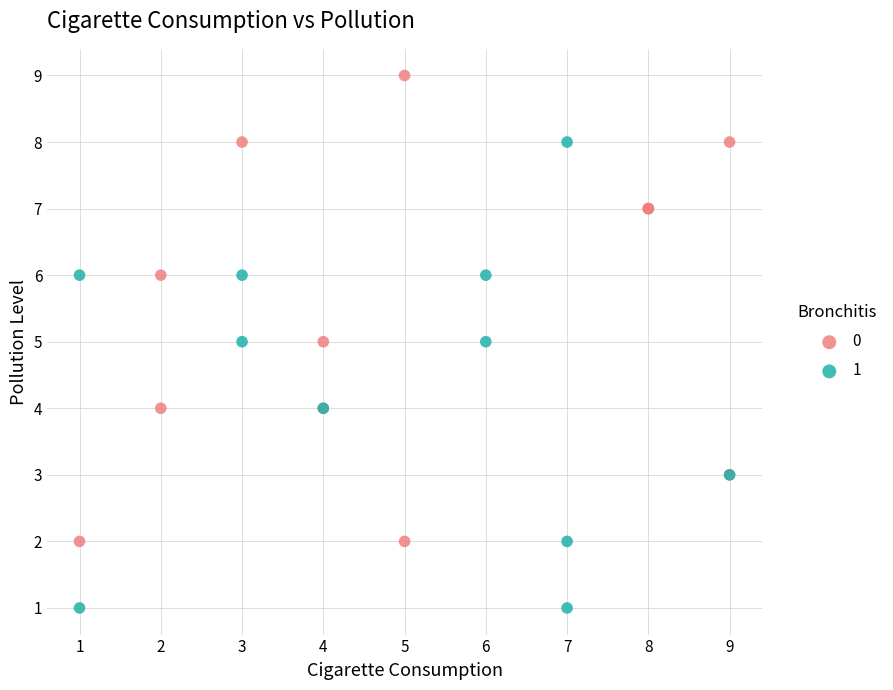

What are all the series names shown in the legend?

0, 1